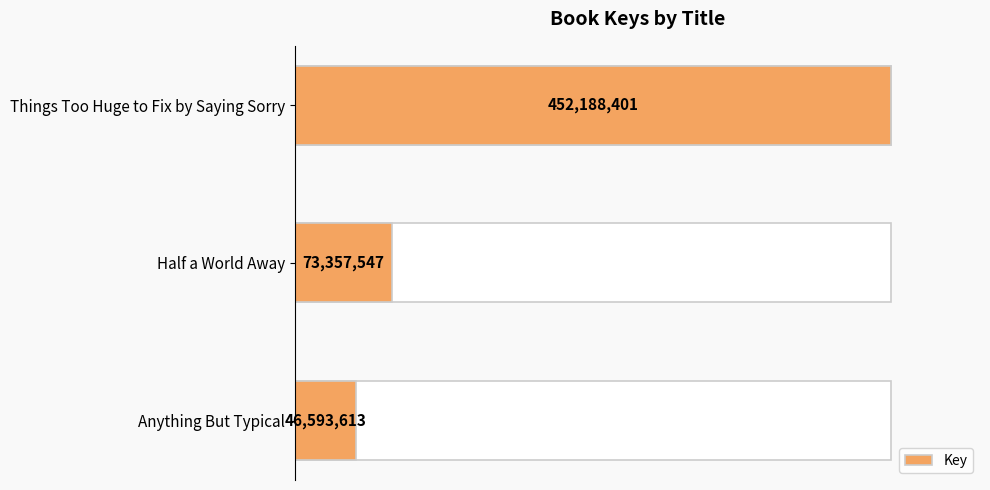

How many bars are there in total?

3